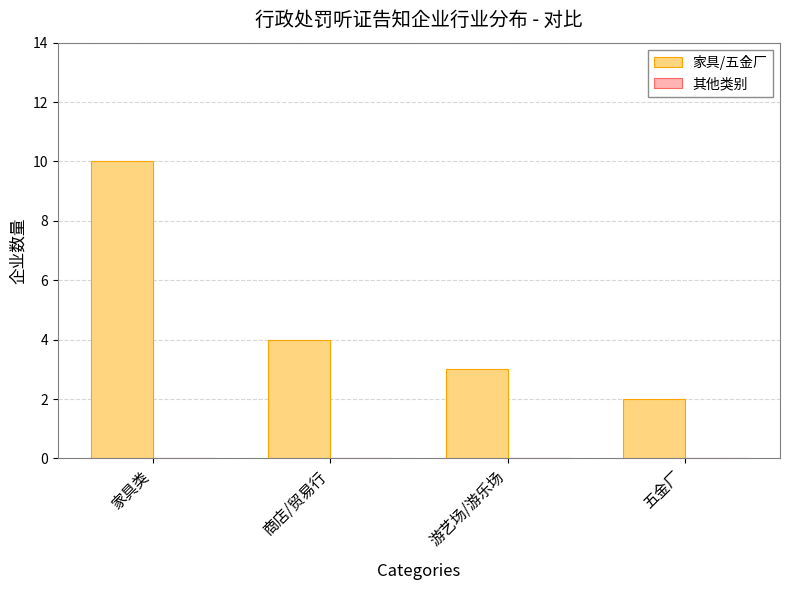

Which label corresponds to the smallest value in the chart?

五金厂